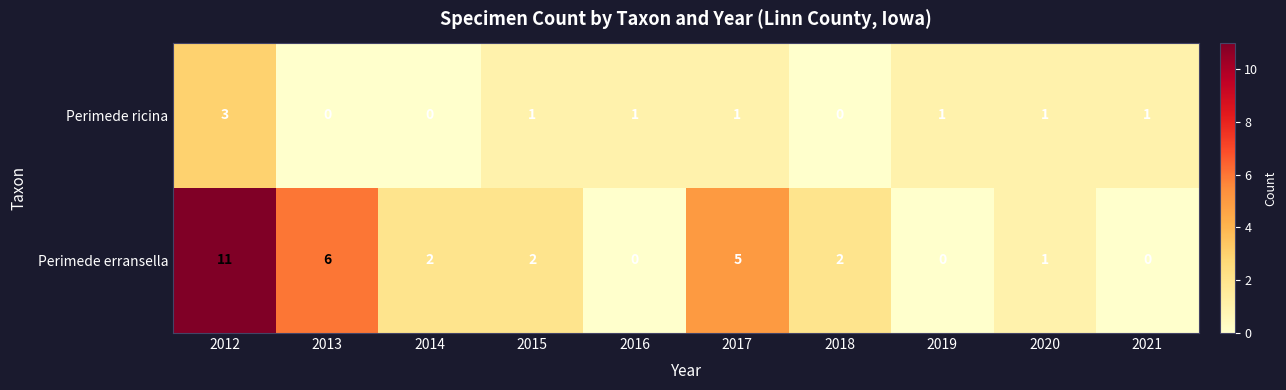

At 2014, list the series in order from largest to smallest.

Perimede erransella, Perimede ricina